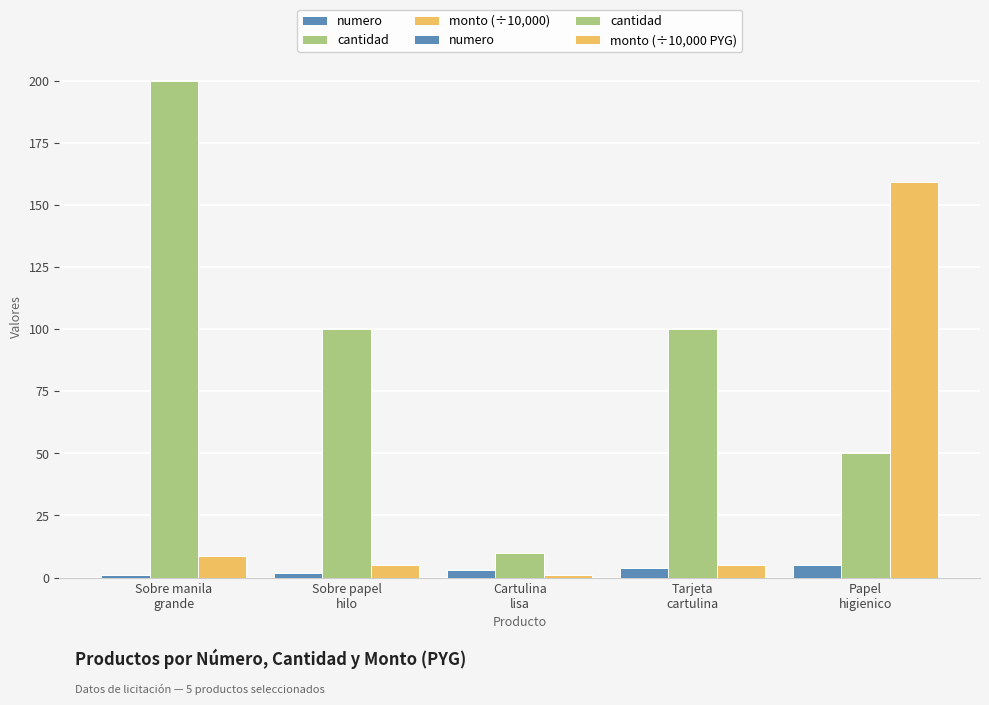

What are all the series names shown in the legend?

numero, cantidad, monto (÷10,000), monto (÷10,000 PYG)